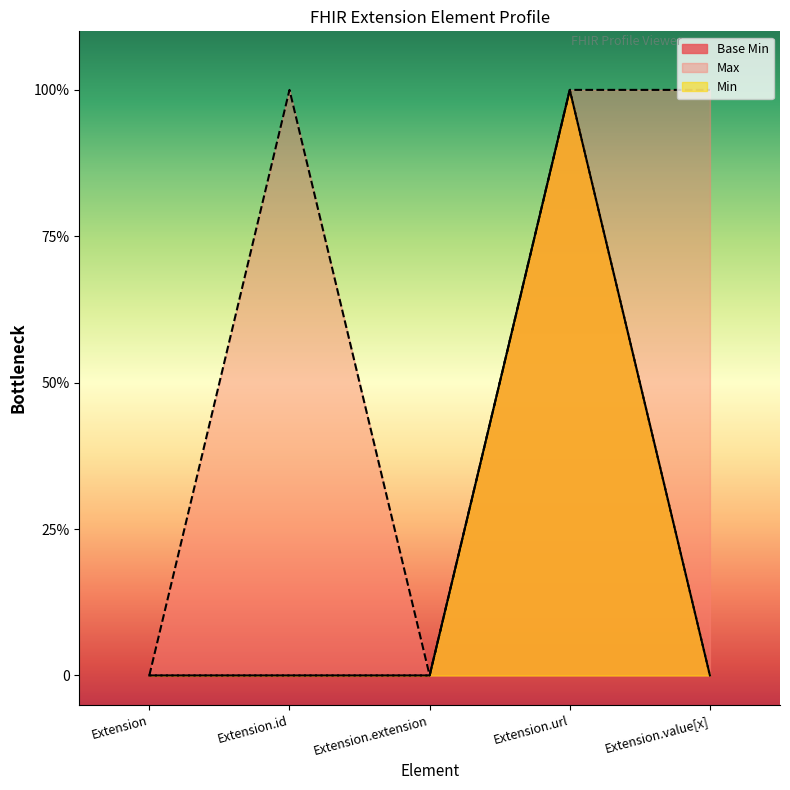

How many values are between 0 and 1?

5